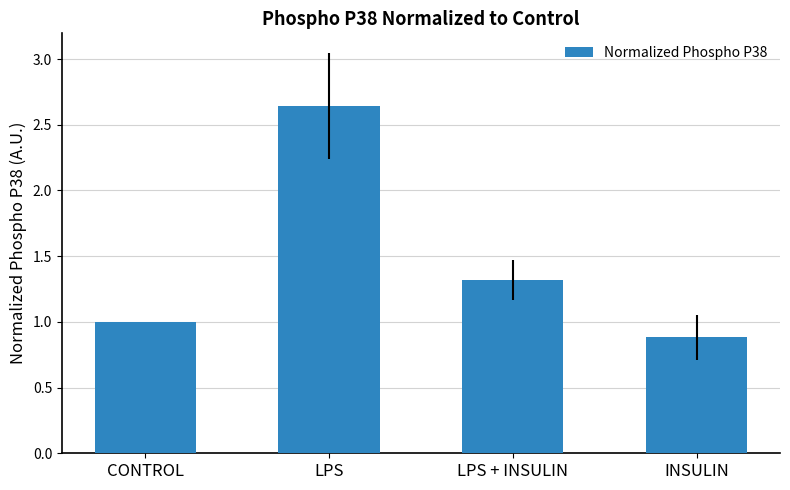

List the labels in order of value, smallest first.

INSULIN, CONTROL, LPS + INSULIN, LPS